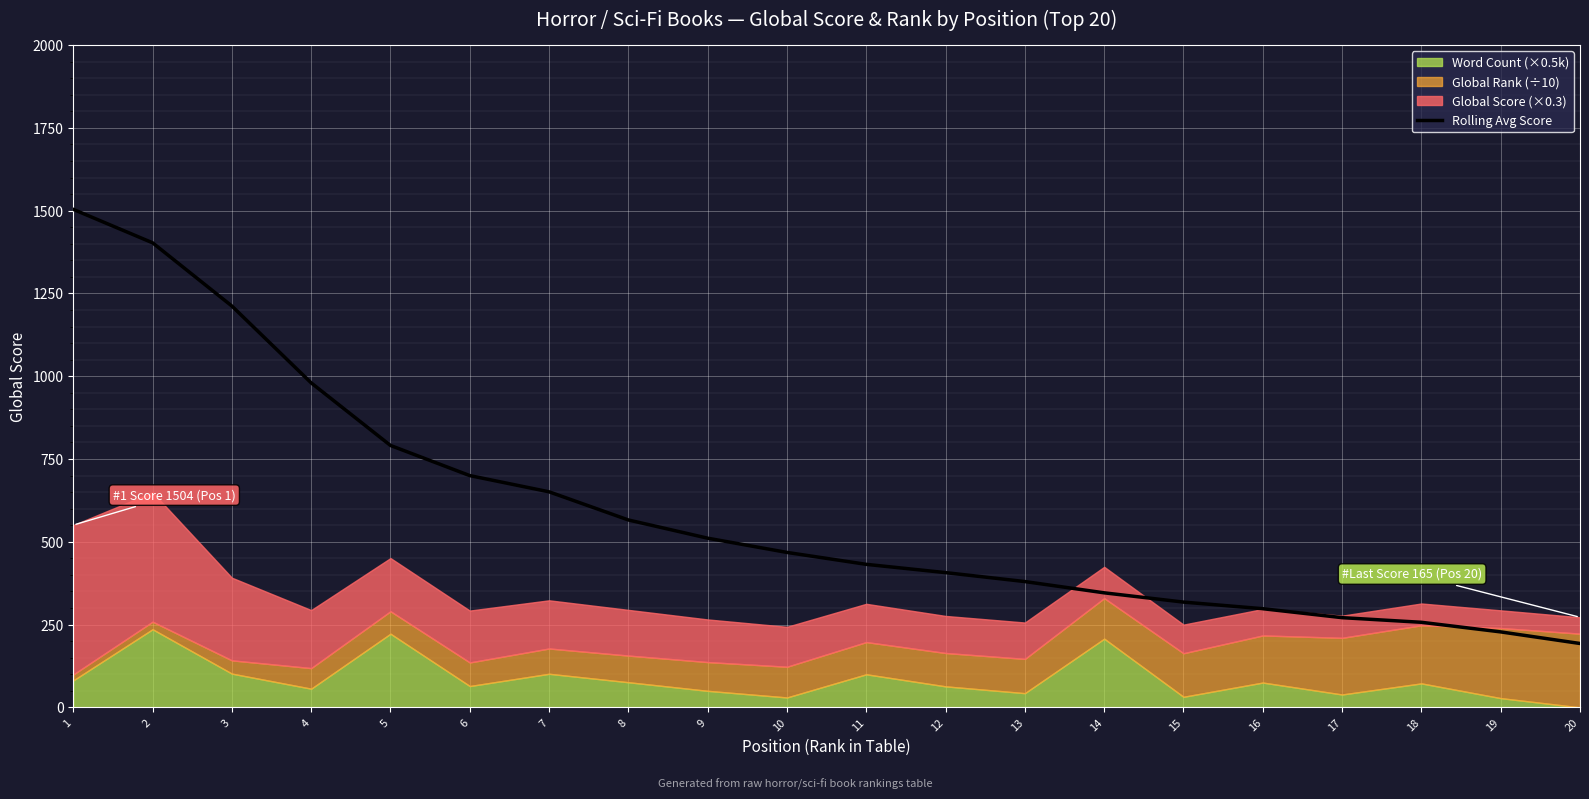

What is the average value?

596